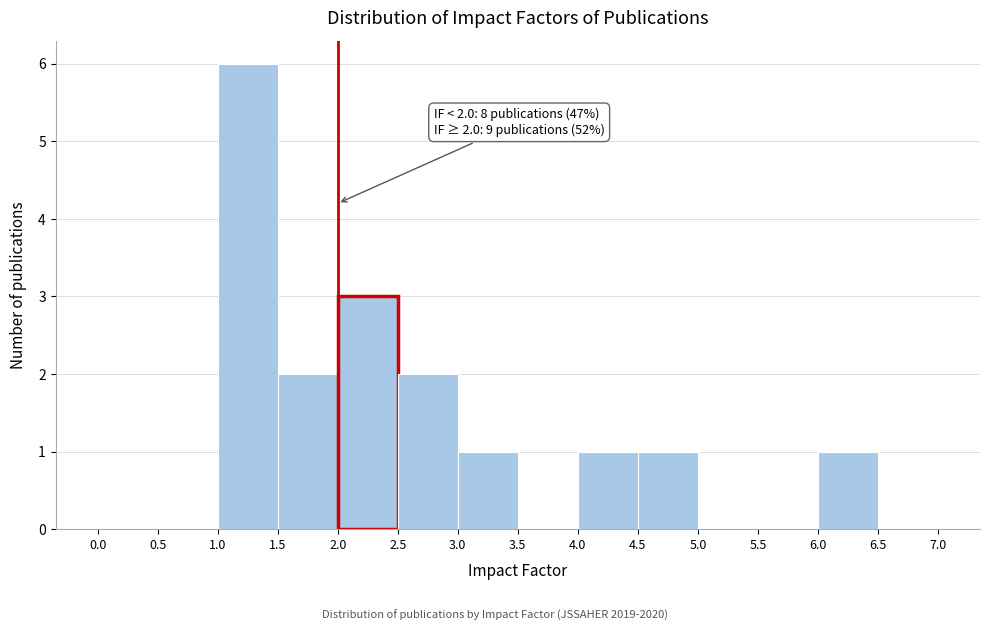

Which range on the x-axis has the tallest bar?

1.0 to 1.5